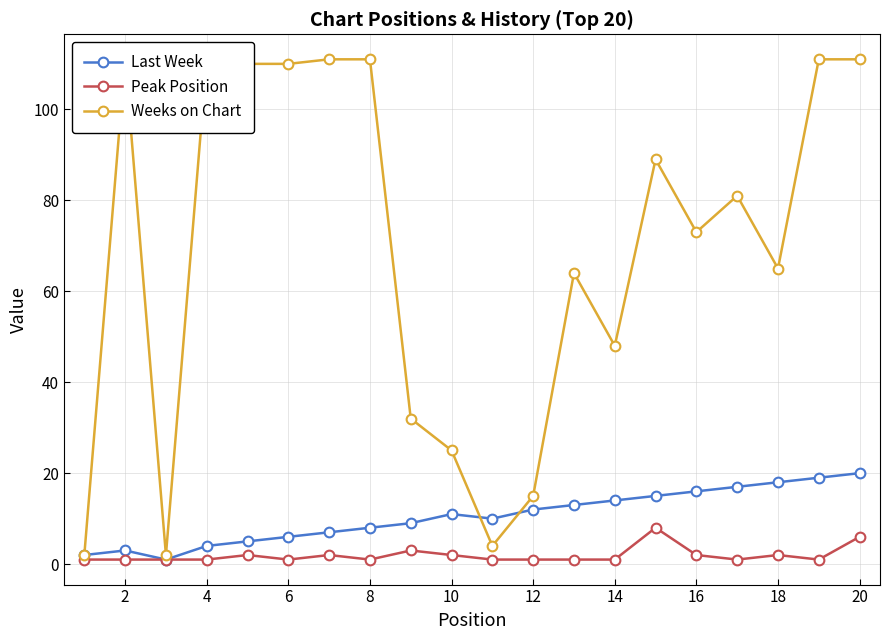

Does the chart display data point markers on the line(s)?

Yes